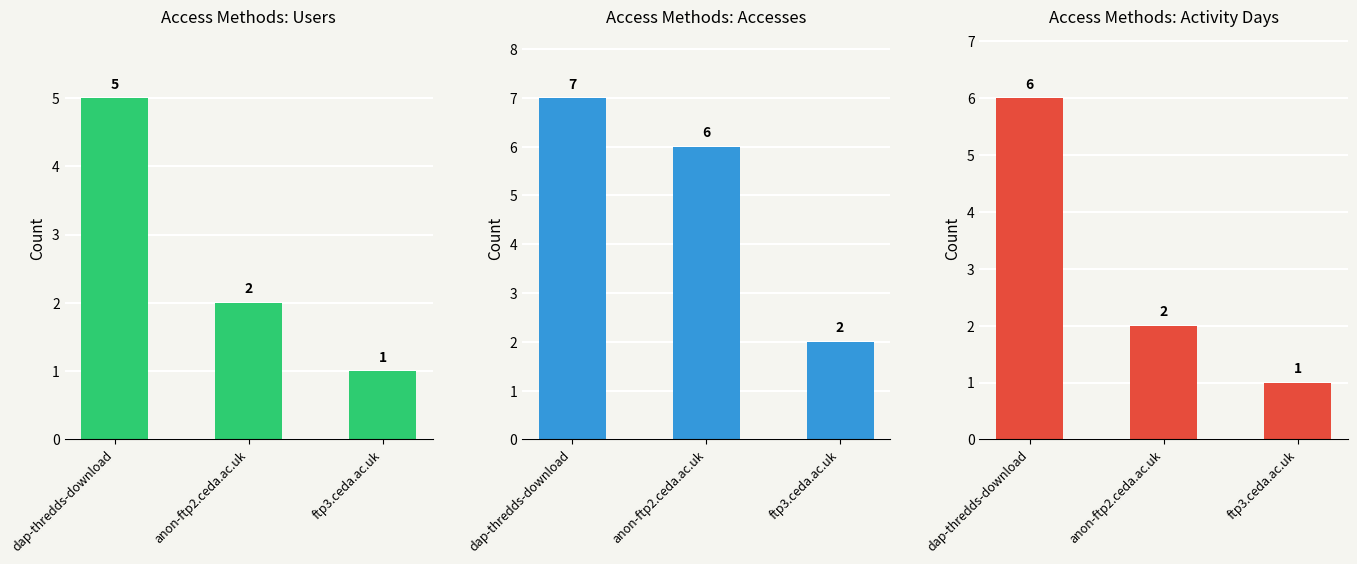

True or false: Activity Days has a value of 2 at dap-thredds-download.

False